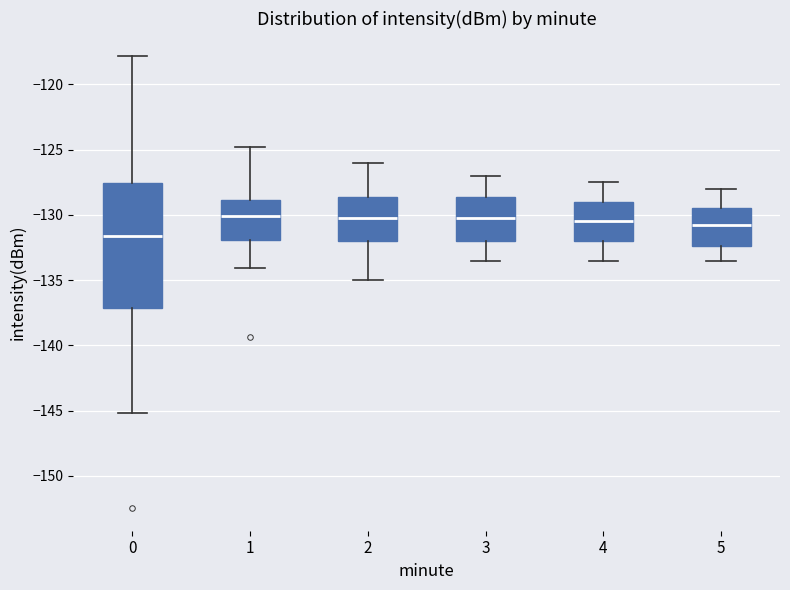

Reading left to right, read every box against the y-axis: the position of its median line, the range the box covers, and the ends of its whiskers. The values are not printed on the chart, so give them approximately, as read against the axis.

0: median -131.5, box -137.0 to -127.5, whiskers -145.0 to -118.0
1: median -130.0, box -132.0 to -129.0, whiskers -134.0 to -125.0
2: median -130.0, box -132.0 to -128.5, whiskers -135.0 to -126.0
3: median -130.0, box -132.0 to -128.5, whiskers -133.5 to -127.0
4: median -130.5, box -132.0 to -129.0, whiskers -133.5 to -127.5
5: median -130.5, box -132.5 to -129.5, whiskers -133.5 to -128.0